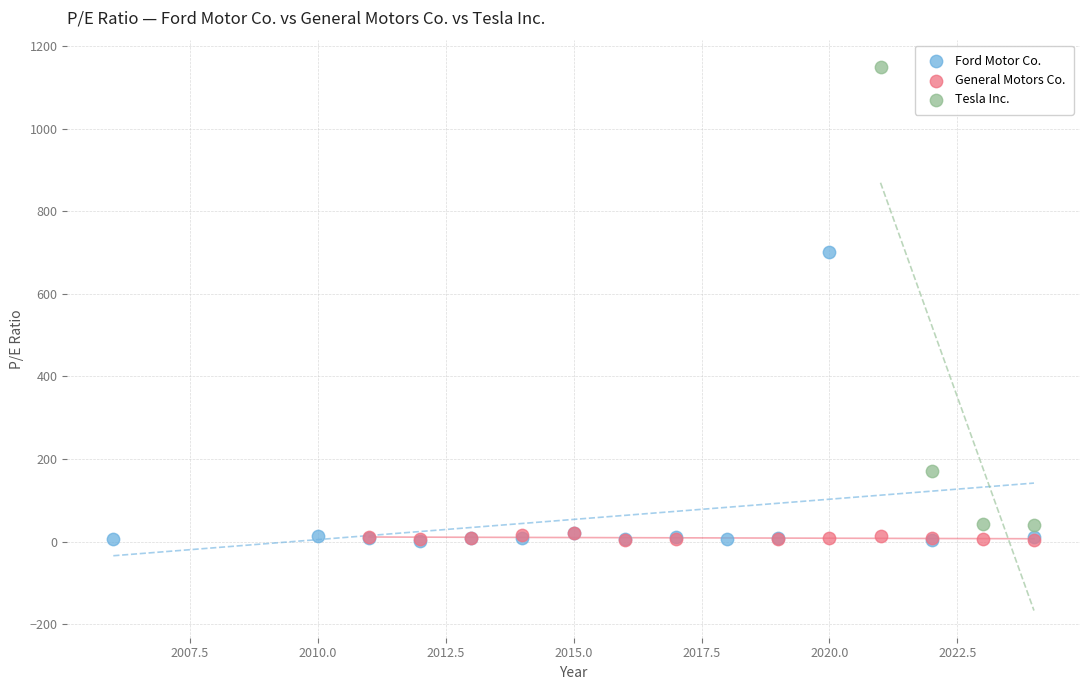

Which series reaches the maximum Y coordinate?

Tesla Inc.